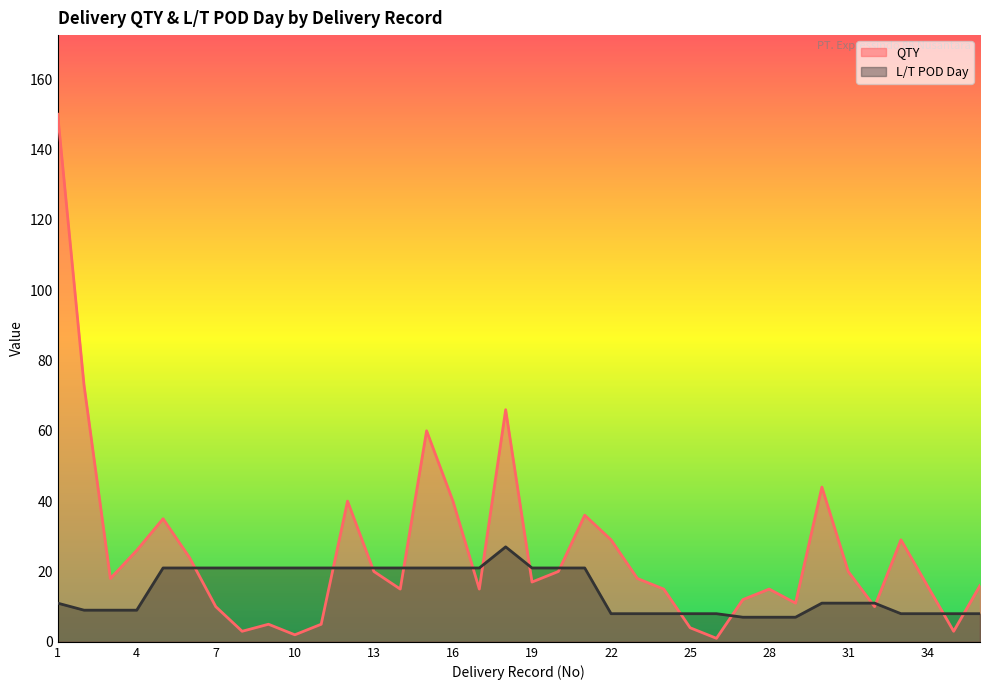

What is the lowest value of the QTY series?

1